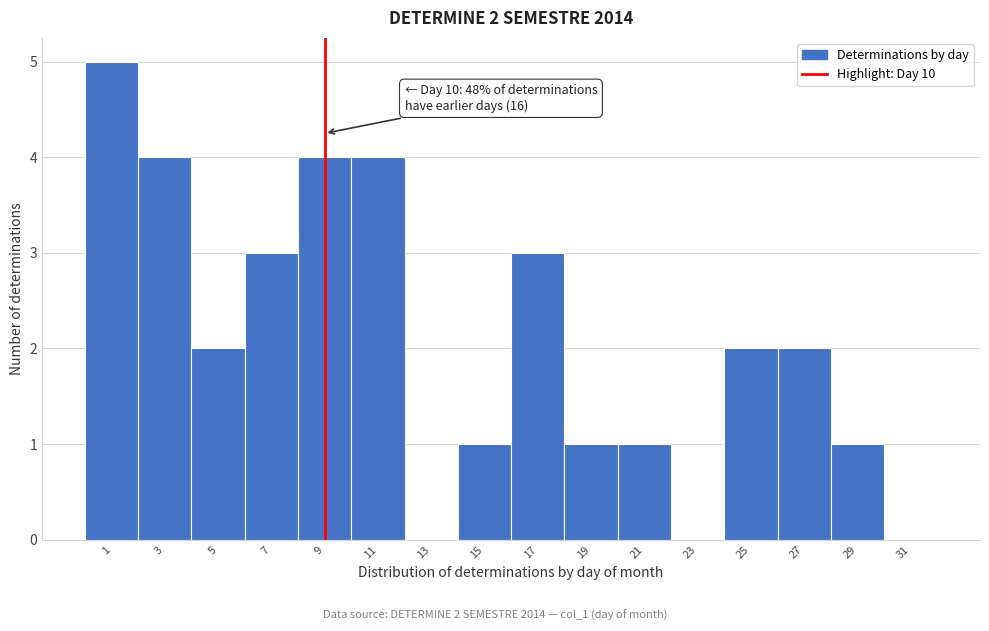

Reading left to right, what are all the values shown in this chart?

1=5	3=4	5=2	7=3	9=4	11=4	13=0	15=1	17=3	19=1	21=1	23=0	25=2	27=2	29=1	31=0